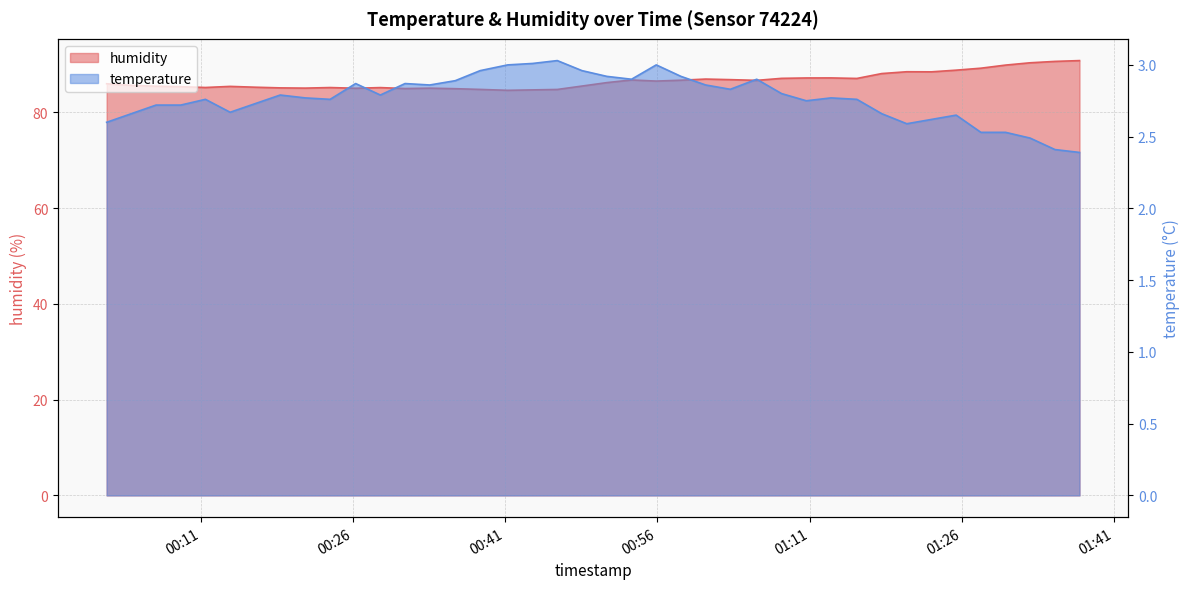

True or false: humidity has a value of 147.0 at 2023-02-01T00:28:42.

False